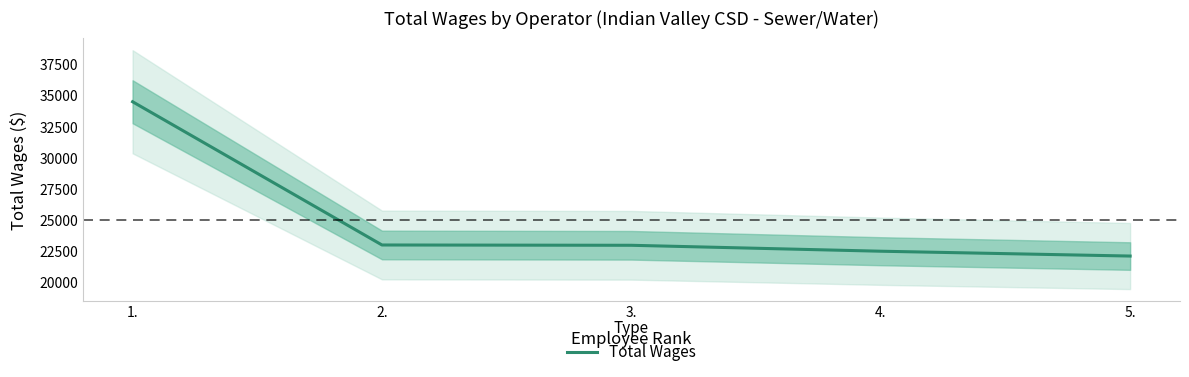

What is the average value?

25018